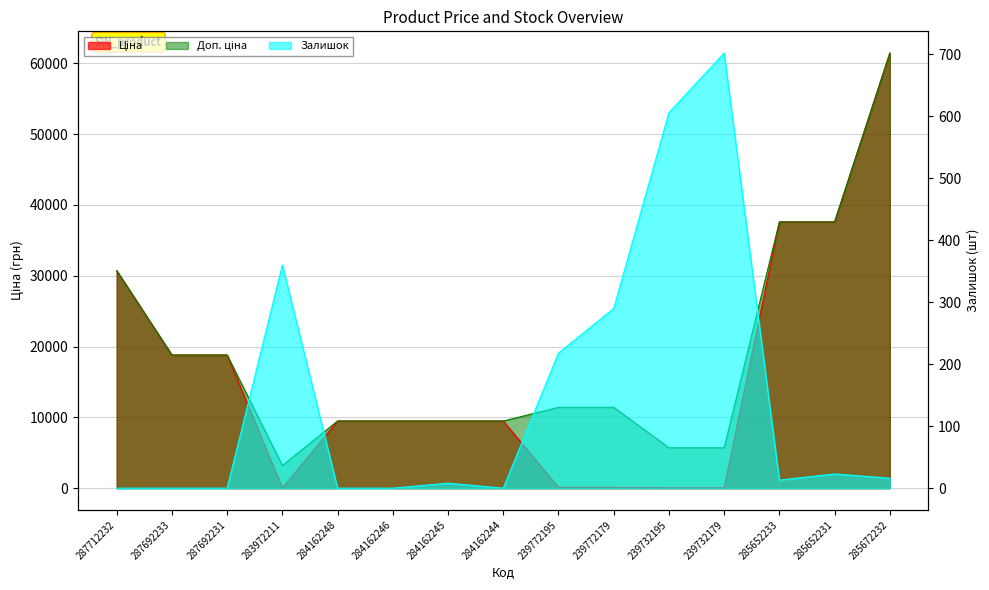

At which category is the sum across all series the highest?

285672232